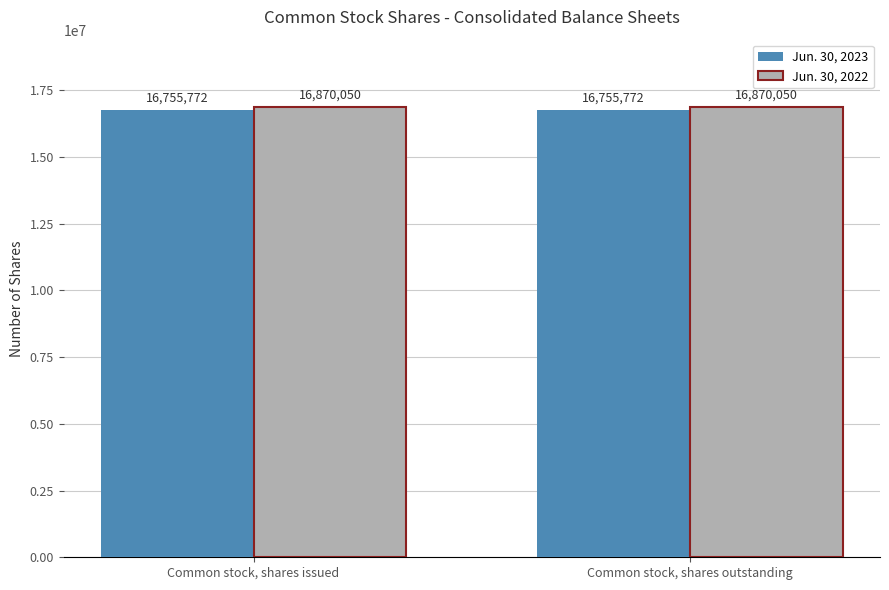

True or false: Jun. 30, 2022 has a value of 30272284 at Common stock, shares issued.

False